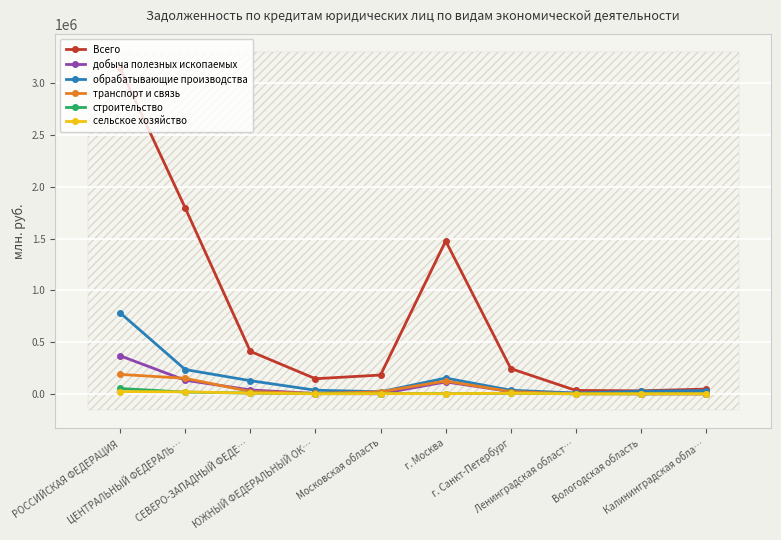

Which series has the largest range (max minus min)?

Всего